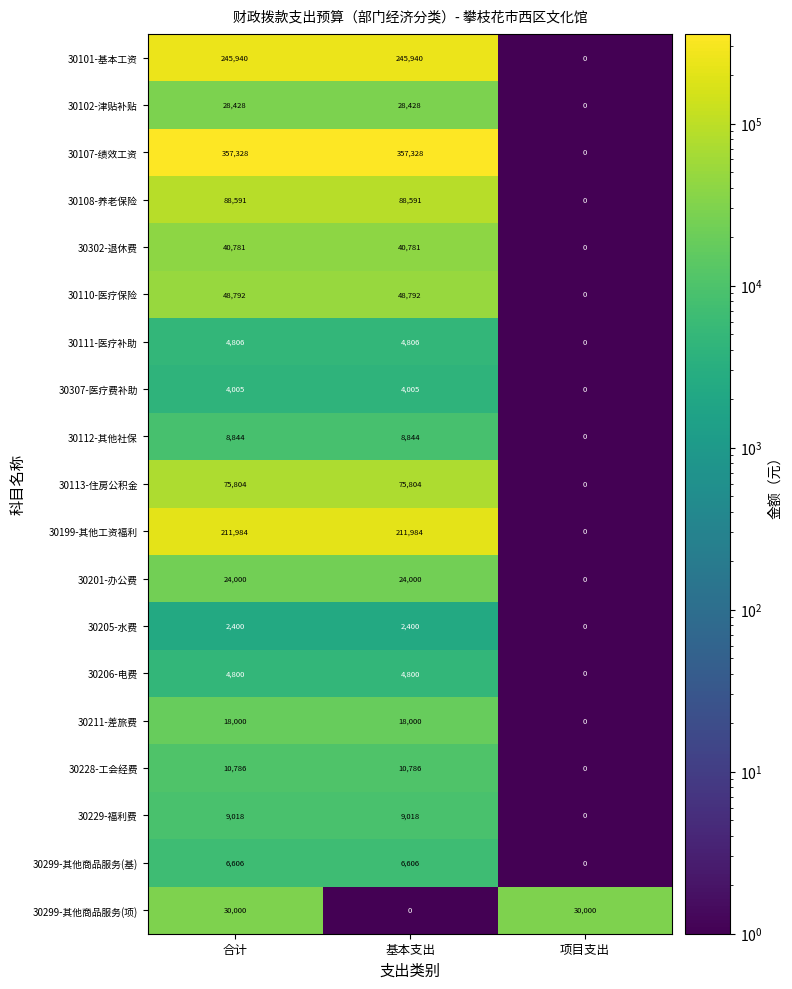

How many distinct data groups are displayed?

19